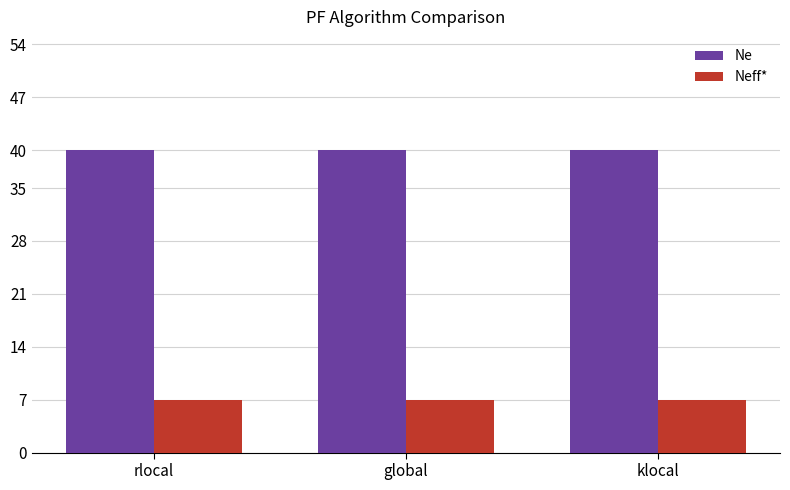

What is the label of the 3rd bar from the right?

rlocal